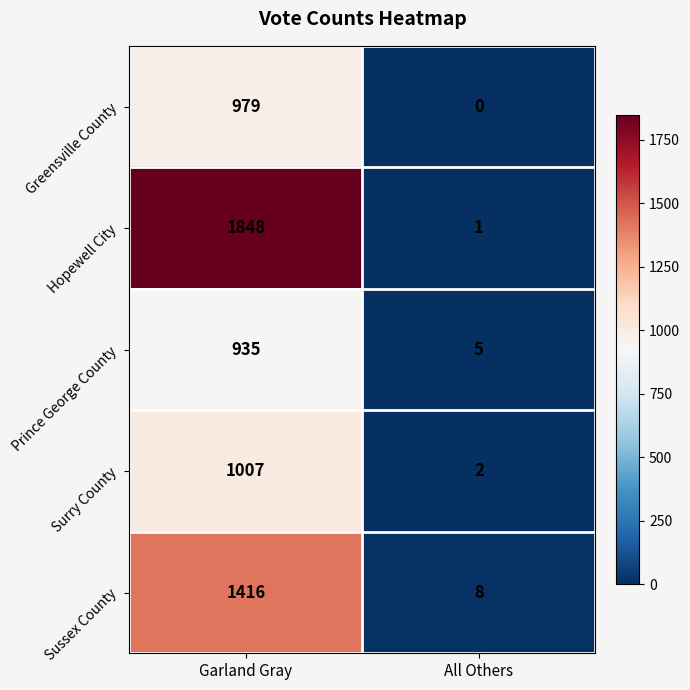

At which category is the sum across all series the highest?

Garland Gray